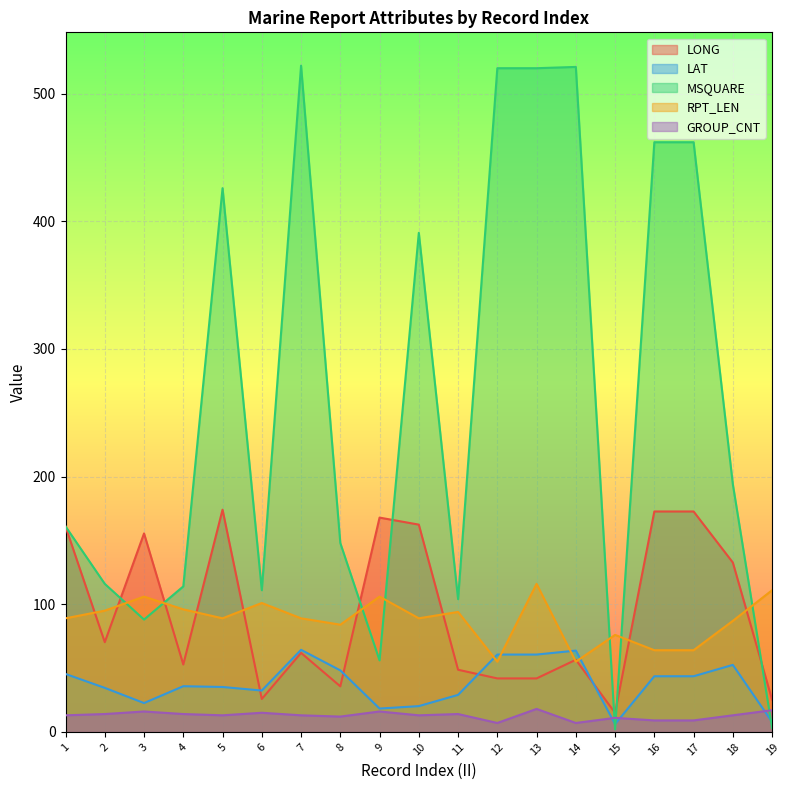

What is the sum of all GROUP_CNT values?

244.0